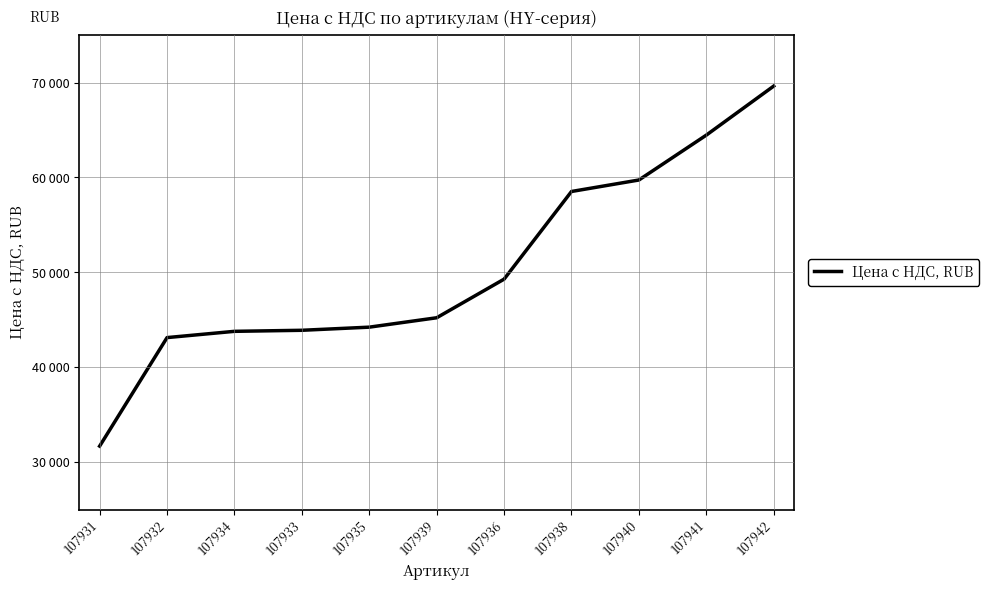

The chart shows a value of 18577 at 107932. True or false?

False